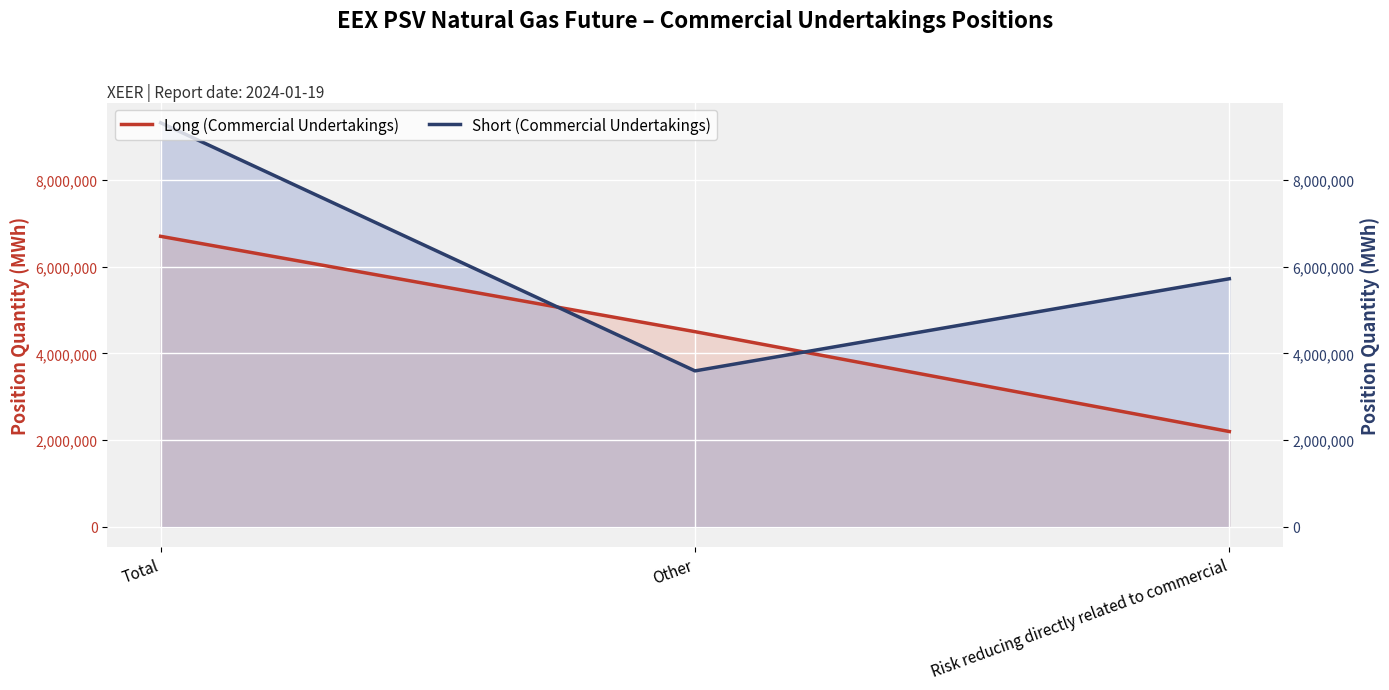

What is the minimum value for Short (Commercial Undertakings)?

3595824